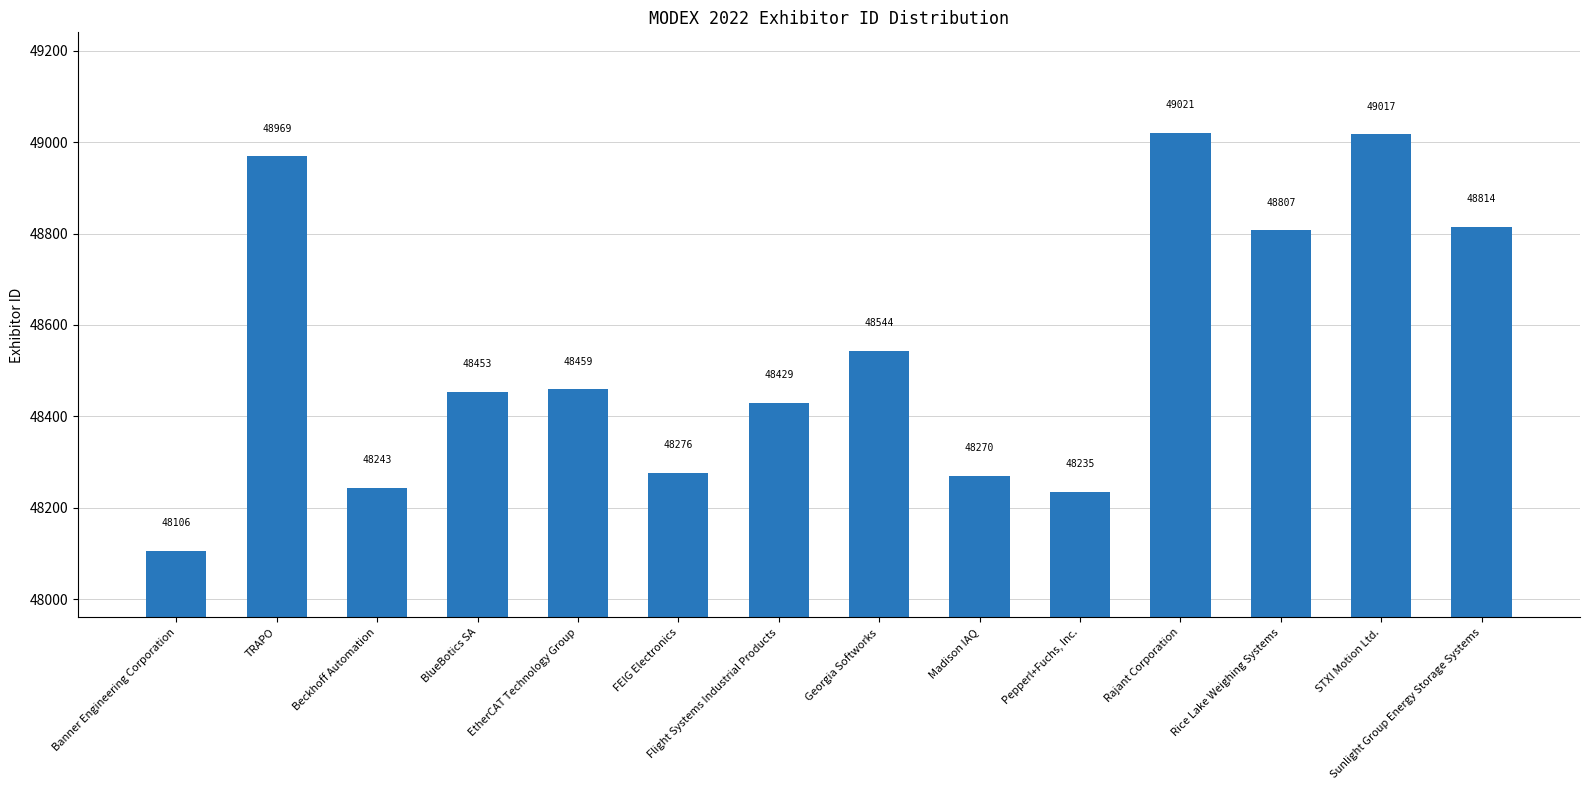

Reading right to left, what are all the values shown in this chart?

Sunlight Group Energy Storage Systems=48814	STXI Motion Ltd.=49017	Rice Lake Weighing Systems=48807	Rajant Corporation=49021	Pepperl+Fuchs, Inc.=48235	Madison IAQ=48270	Georgia Softworks=48544	Flight Systems Industrial Products=48429	FEIG Electronics=48276	EtherCAT Technology Group=48459	BlueBotics SA=48453	Beckhoff Automation=48243	TRAPO=48969	Banner Engineering Corporation=48106